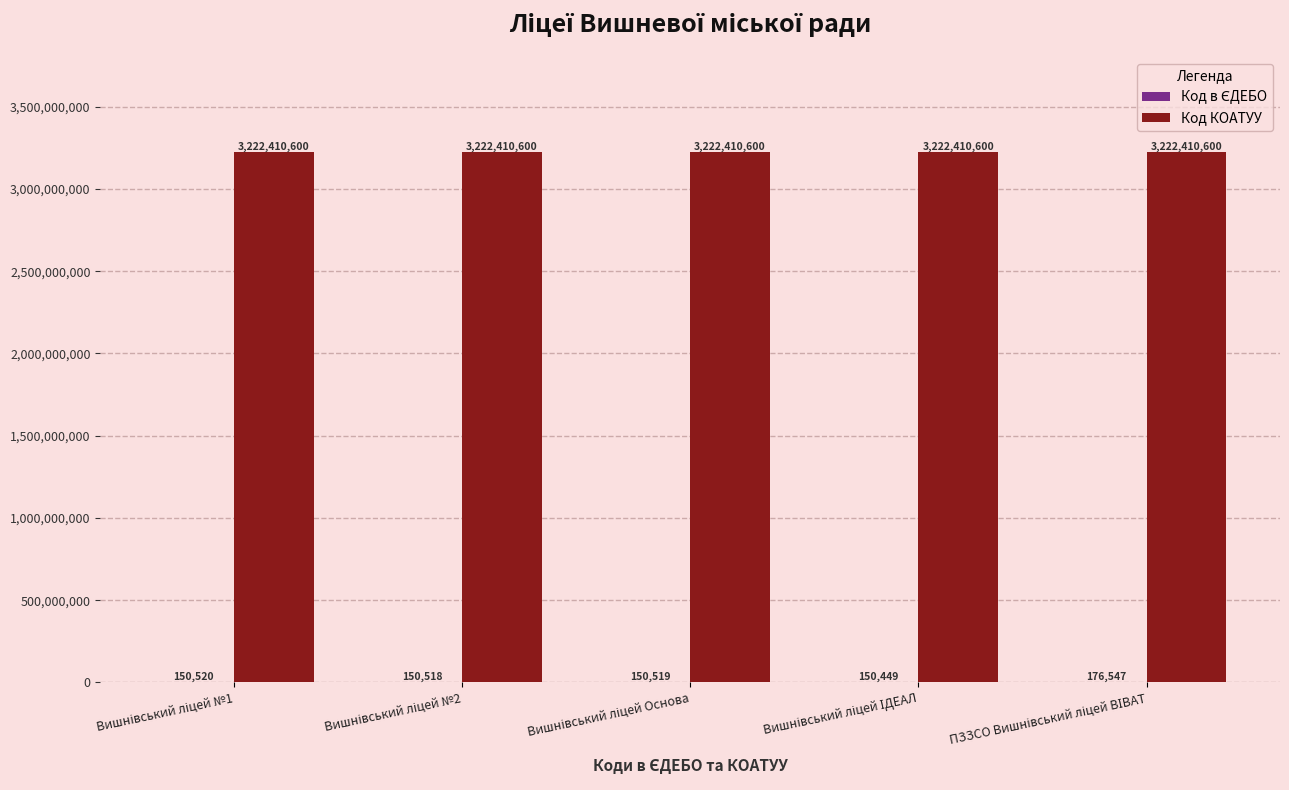

What is the sum of all Код КОАТУУ values?

16112053000